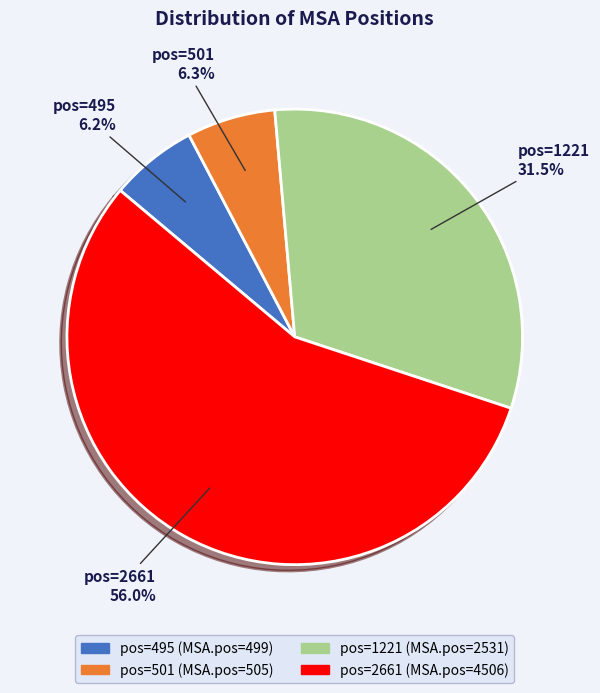

Does any single category account for the majority?

Yes